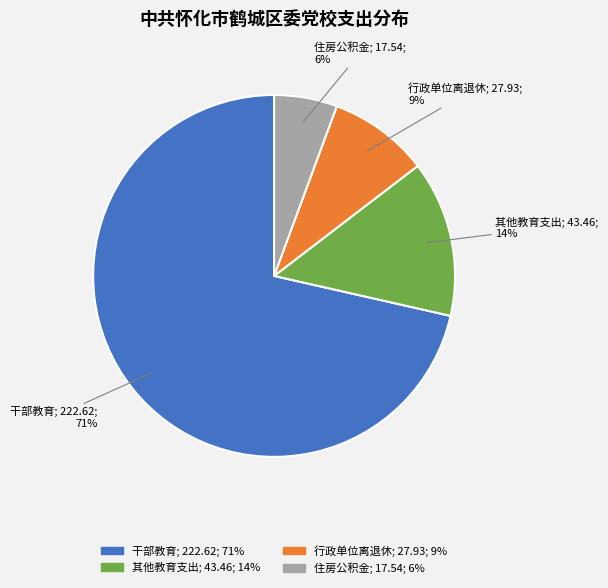

To the nearest percent, what is the combined percentage of 行政单位离退休 and 干部教育?

80%